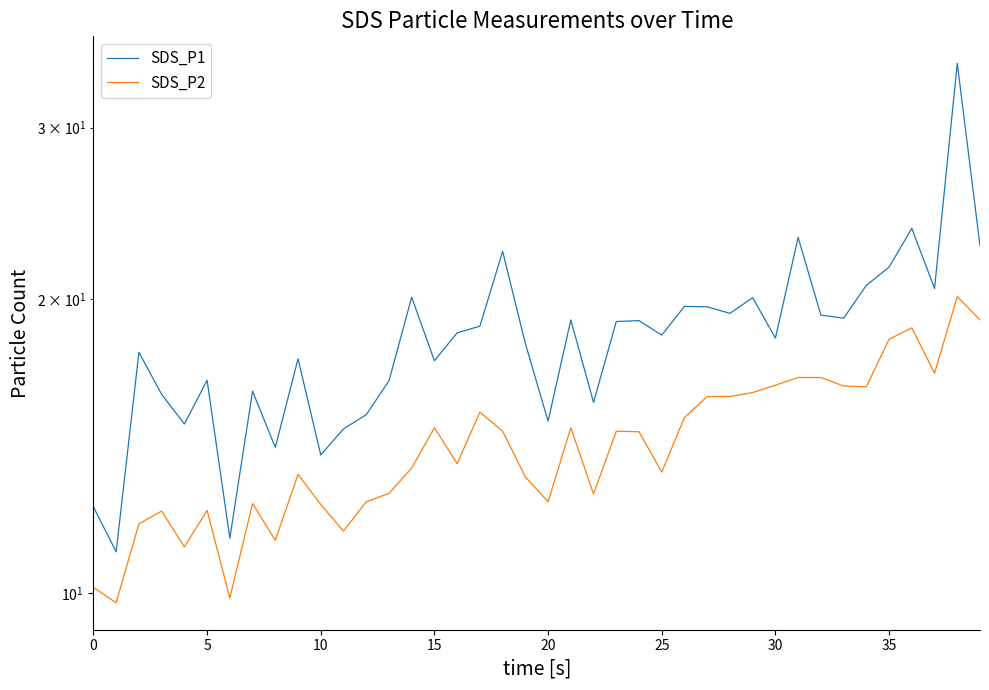

How many interior local valleys does the SDS_P1 series have?

13